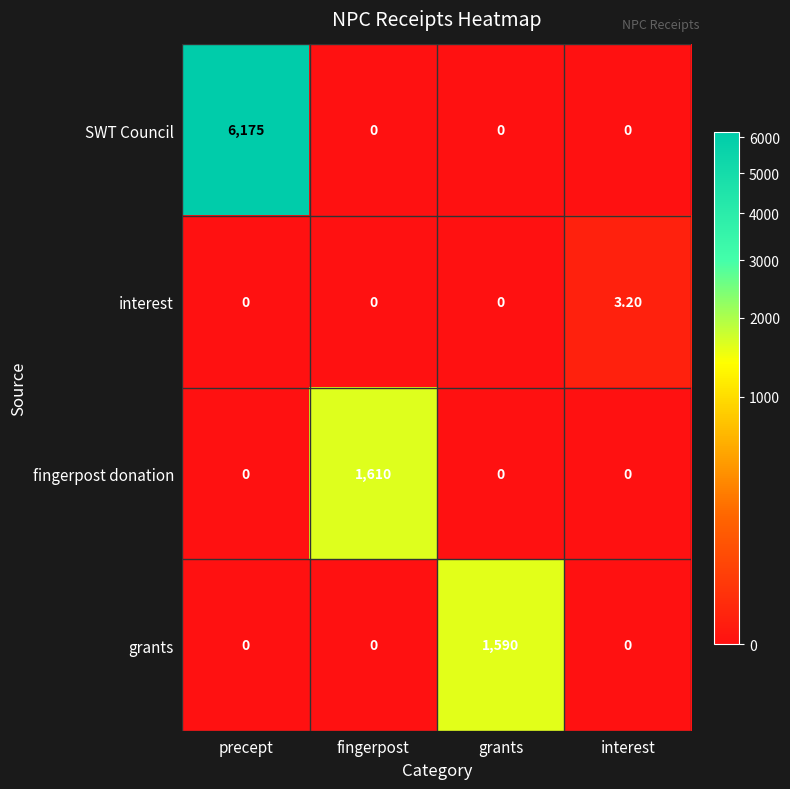

Which series has the largest range (max minus min)?

SWT Council